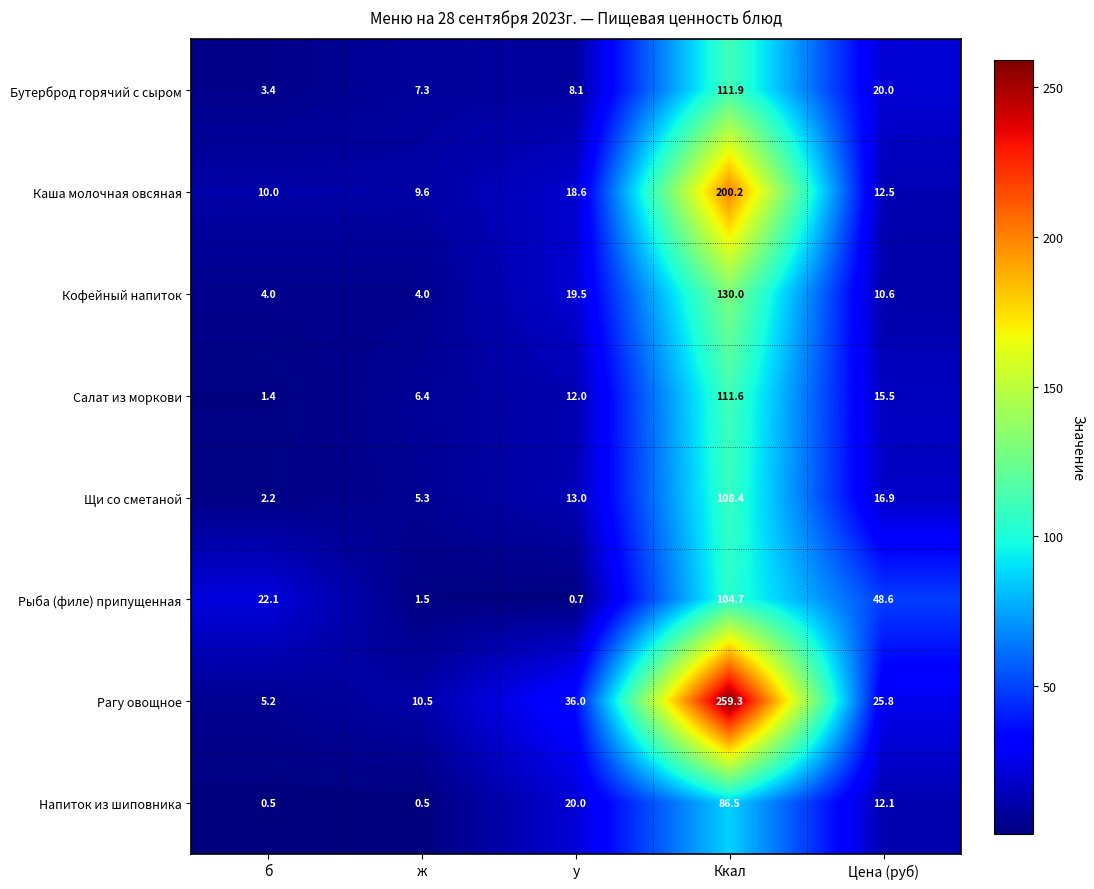

What is the spread (max minus min) of values at Ккал?

172.8